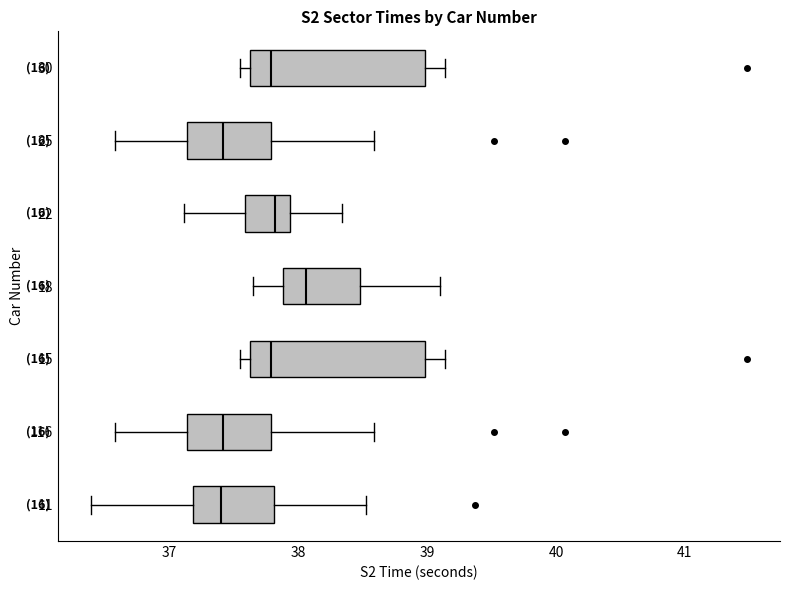

Where does the left whisker of the box at y = 25 end on the x-axis? The values are not printed on the chart, so give them approximately, as read against the axis.

36.6